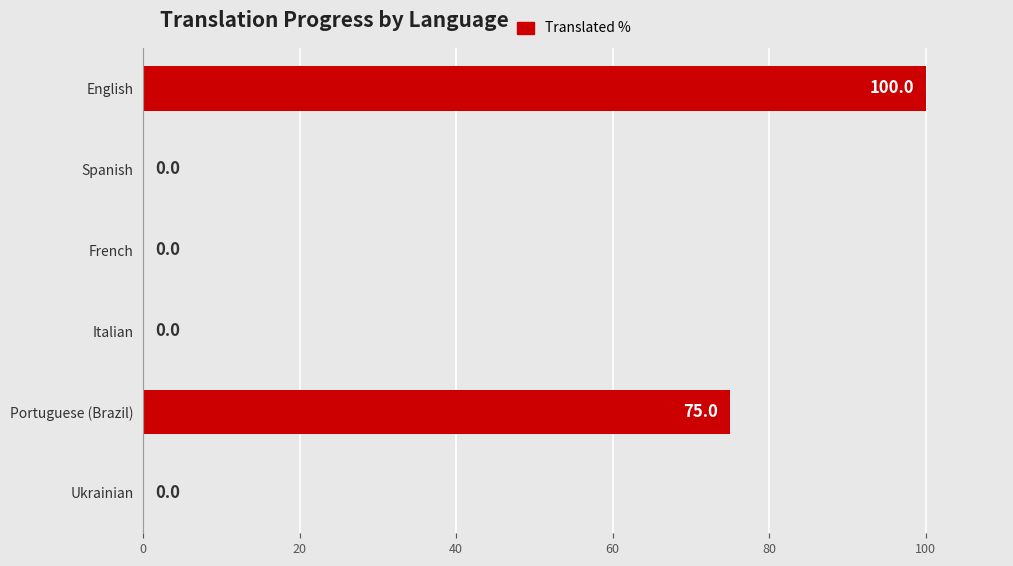

What is the sum of all values?

175